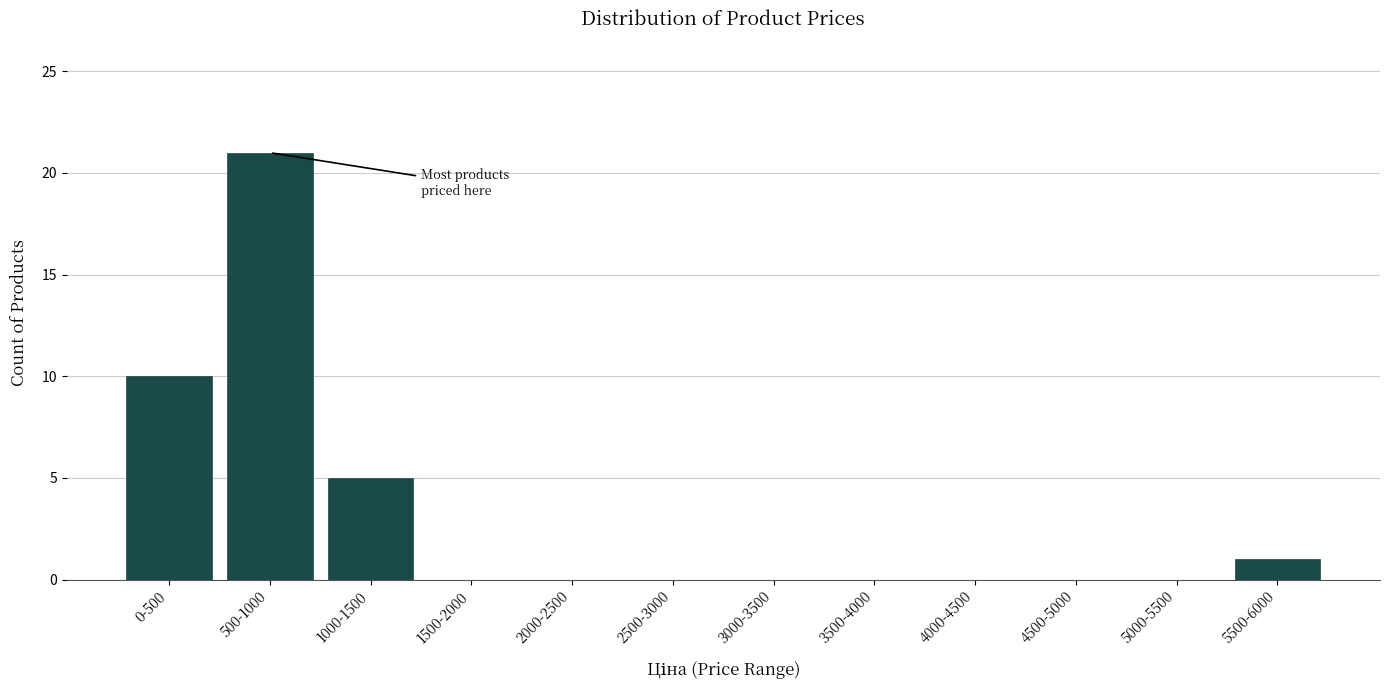

Reading right to left, list all the values displayed in this chart.

5500-6000=1	5000-5500=0	4500-5000=0	4000-4500=0	3500-4000=0	3000-3500=0	2500-3000=0	2000-2500=0	1500-2000=0	1000-1500=5	500-1000=21	0-500=10